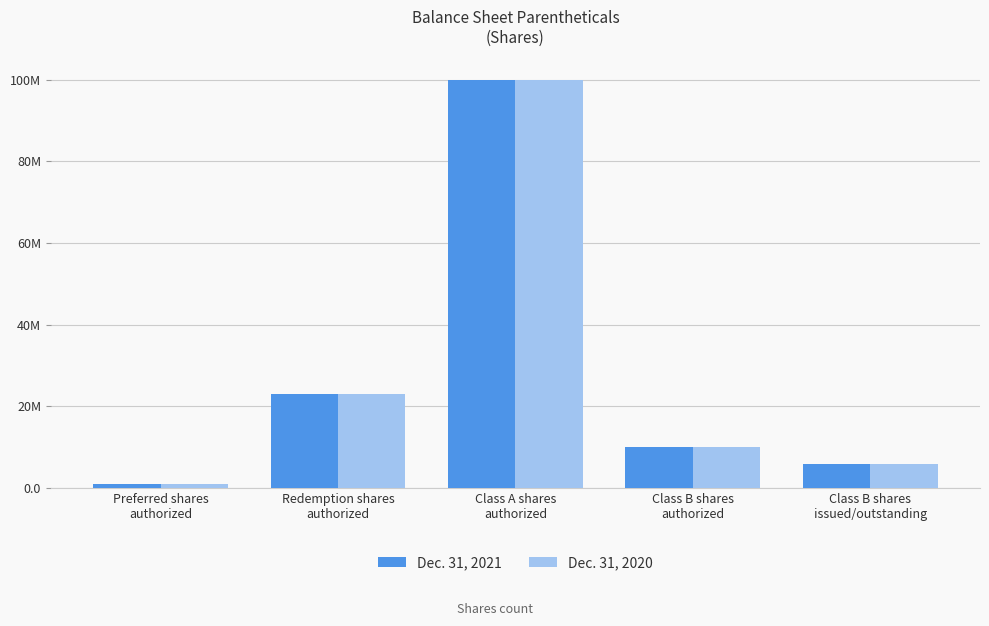

What is the difference between the maximum and minimum values in the Dec. 31, 2021 series?

99000000